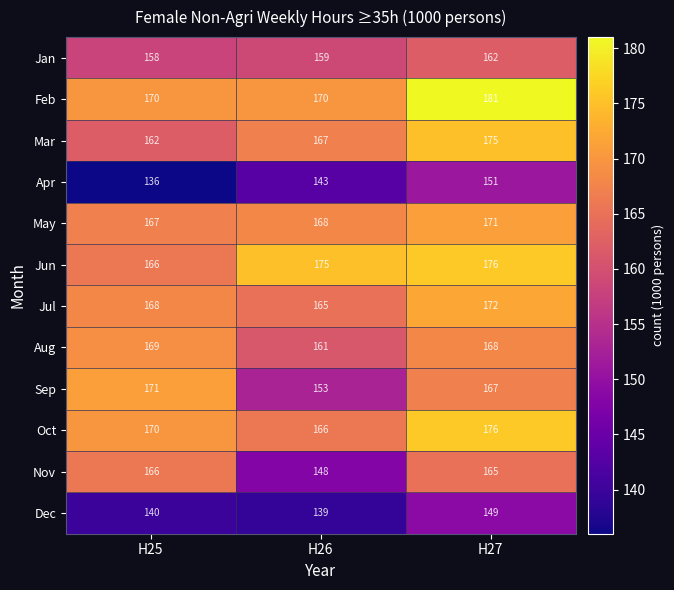

What is the average value of the Dec series?

143